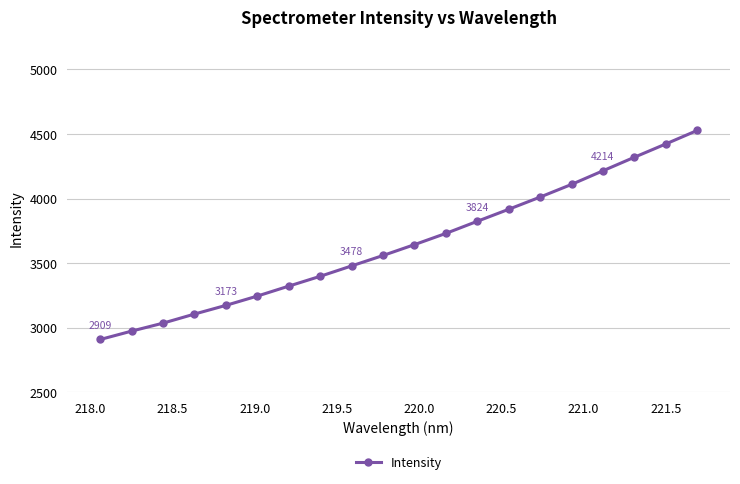

What is the smallest value displayed?

2908.8